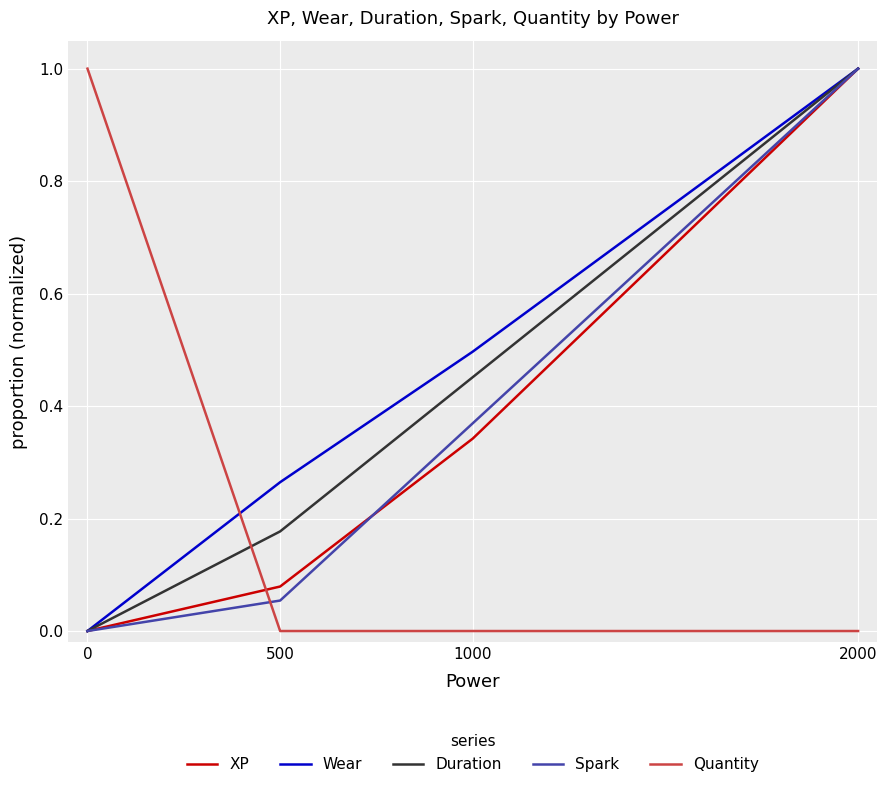

What is the spread (max minus min) of values at 0?

1.0